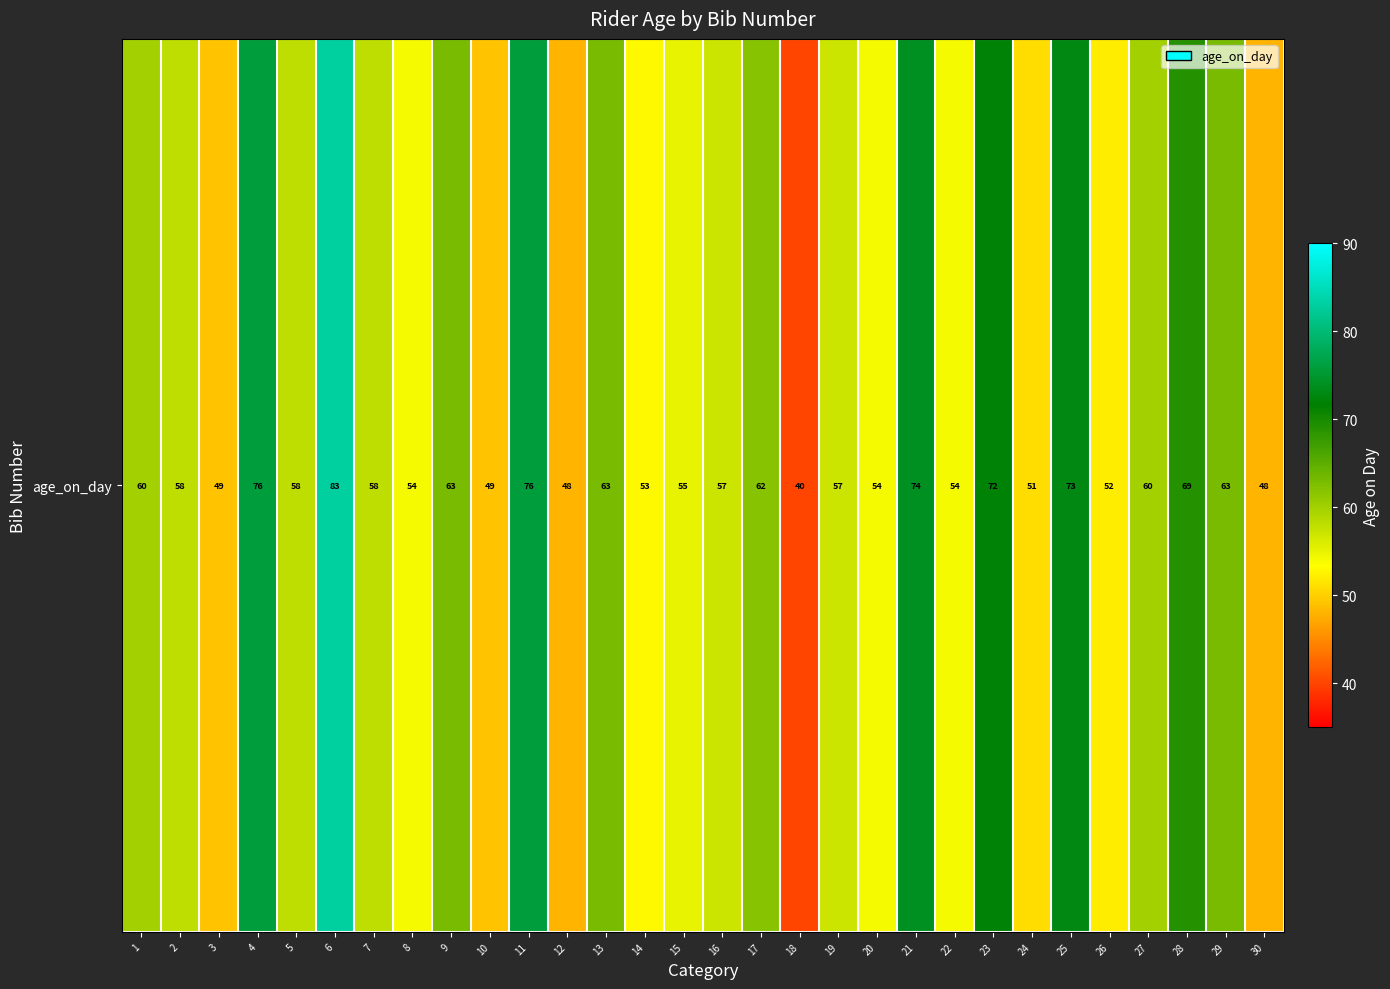

Read the value at 28.

69